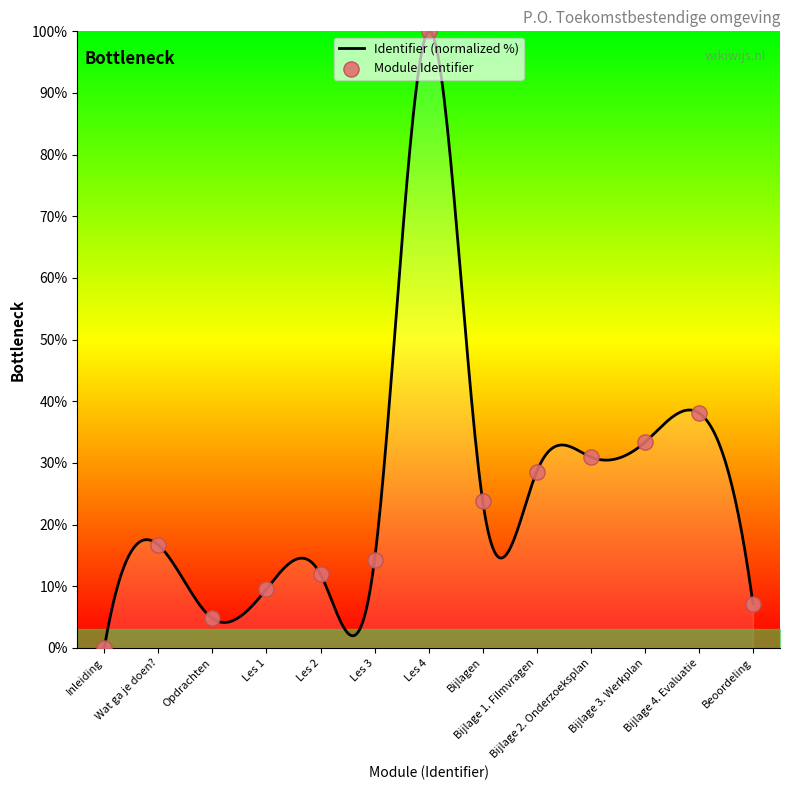

What is the change in value from Inleiding to Bijlage 2. Onderzoeksplan?

+31.0